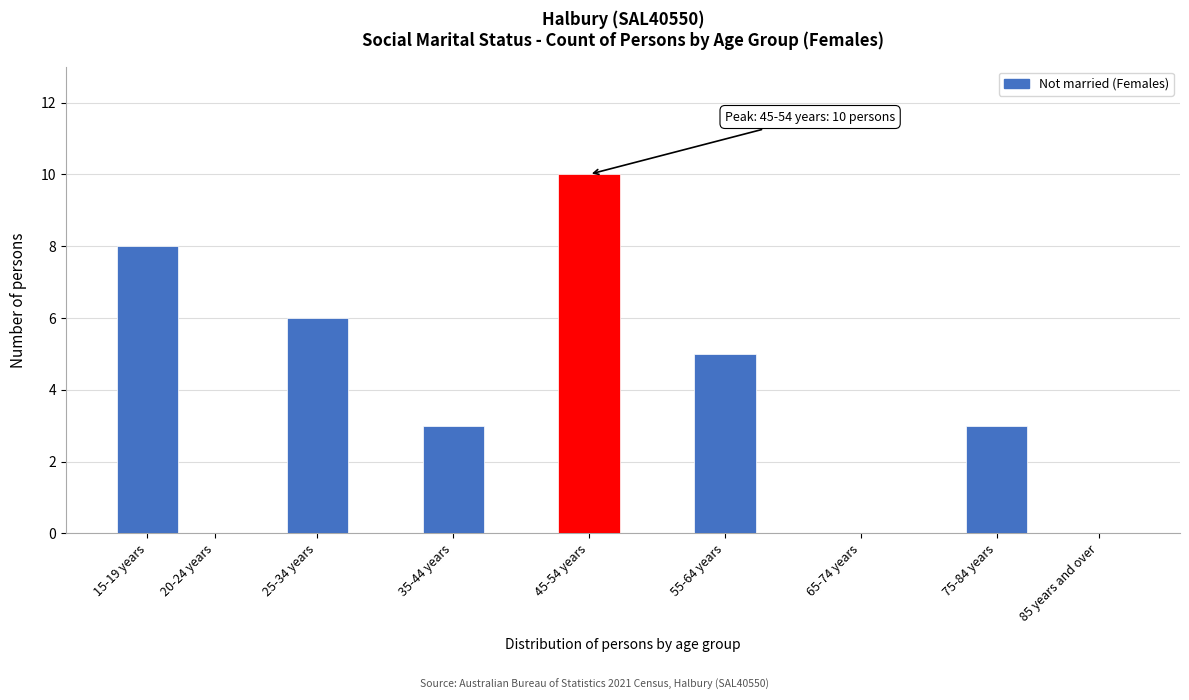

Reading right to left, list all the values displayed in this chart.

85 years and over=0	75-84 years=3	65-74 years=0	55-64 years=5	45-54 years=10	35-44 years=3	25-34 years=6	20-24 years=0	15-19 years=8